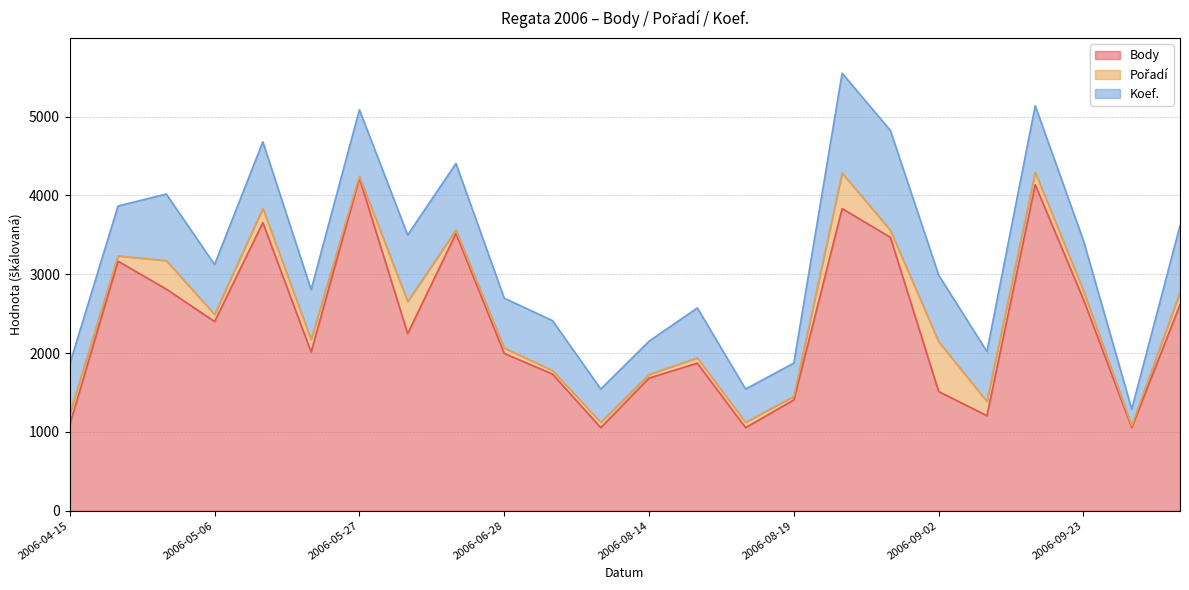

Between 2006-08-14 and 2006-08-19, which is larger?

2006-08-14